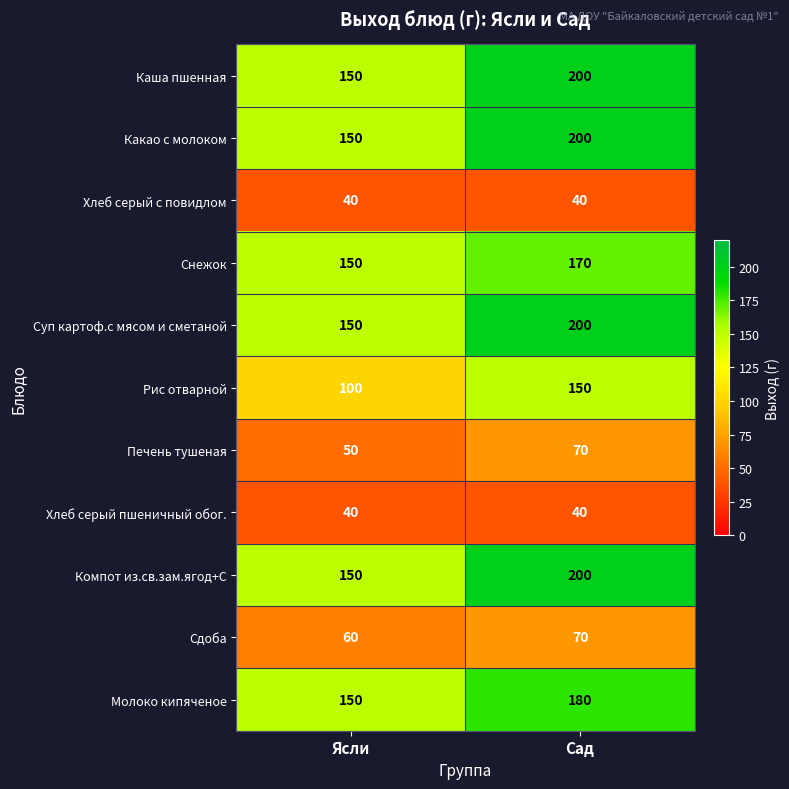

Rank the categories by Молоко кипяченое value from lowest to highest.

Ясли, Сад